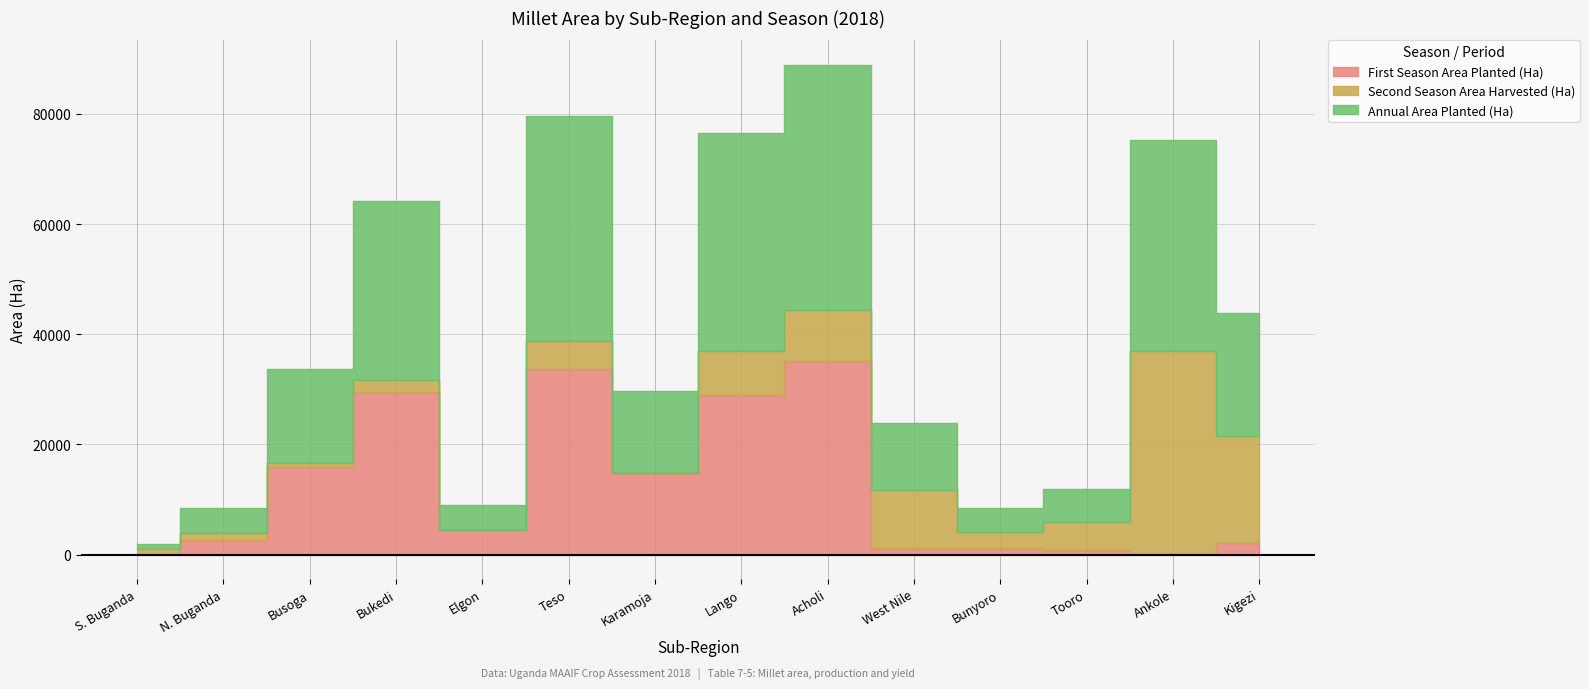

What is the average value of the First Season Area Planted (Ha) series?

12187